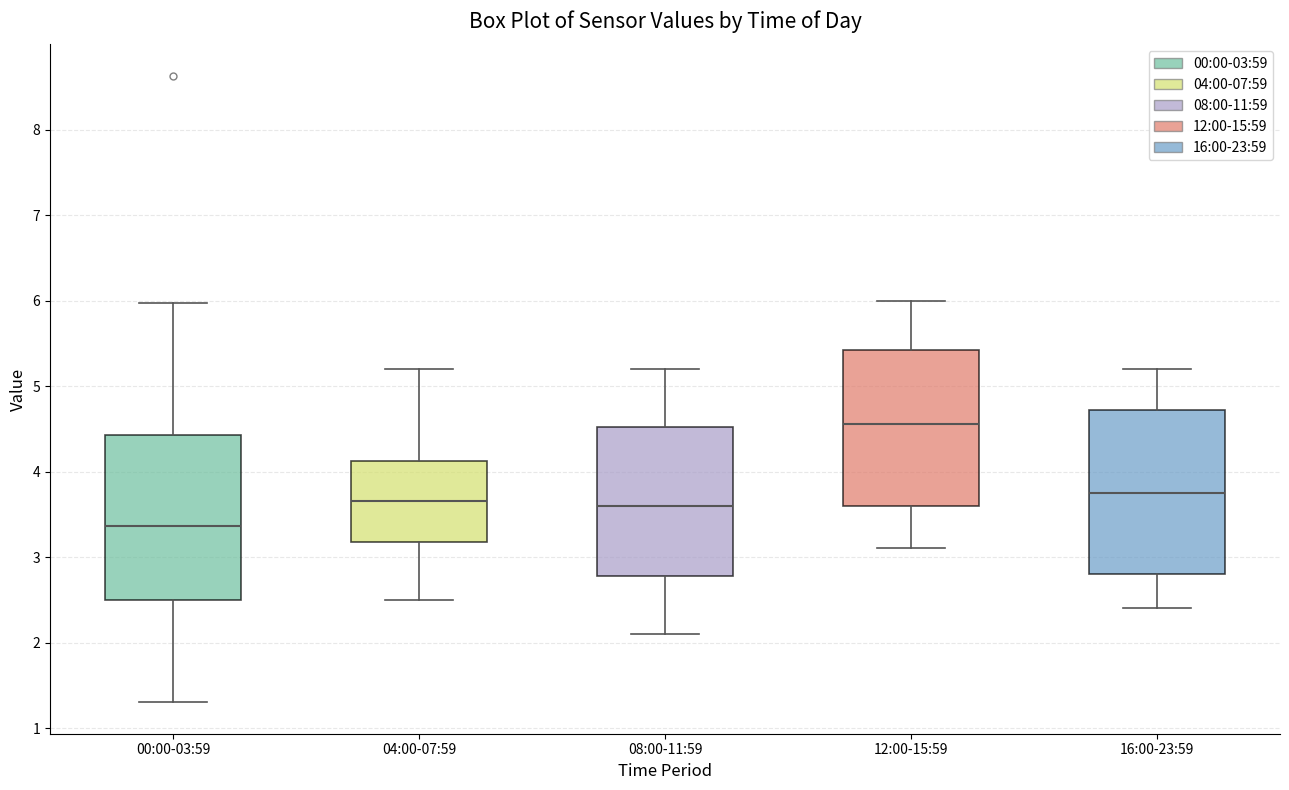

Where is the lower edge of the box for 08:00-11:59 on the y-axis? The values are not printed on the chart, so give them approximately, as read against the axis.

2.8